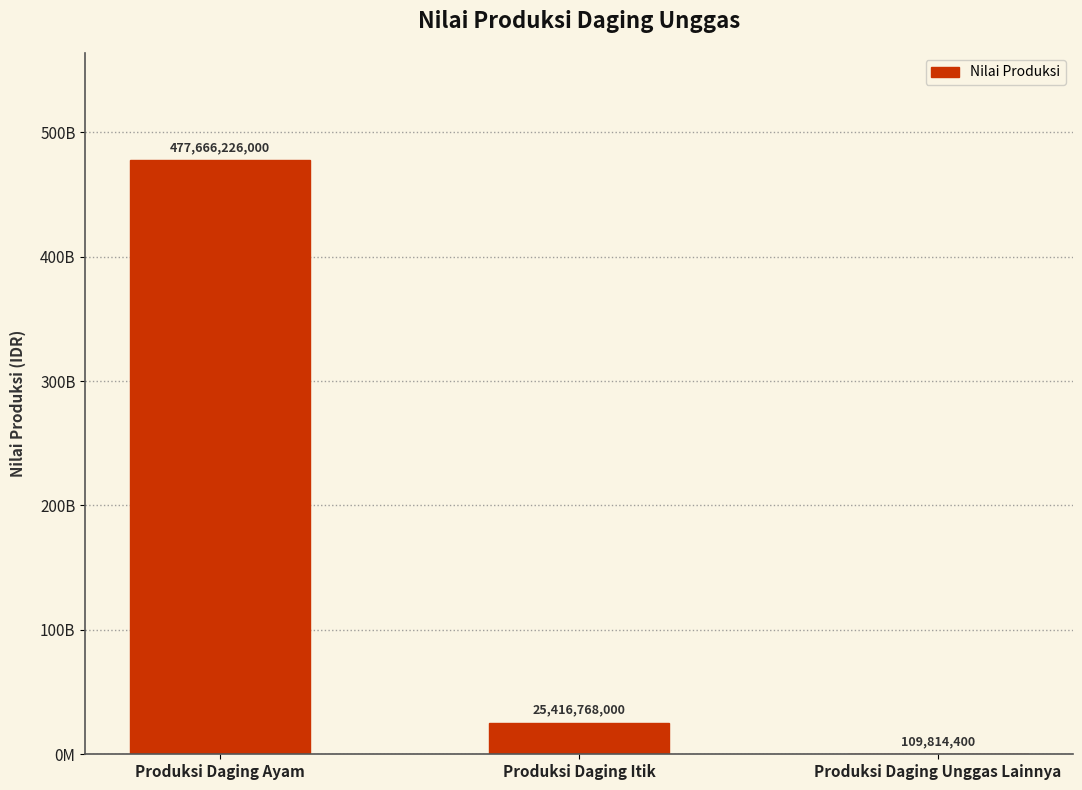

List the labels in order of value, smallest first.

Produksi Daging Unggas Lainnya, Produksi Daging Itik, Produksi Daging Ayam